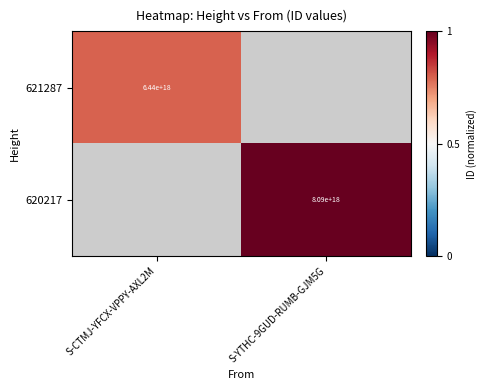

What is the minimum value shown in the chart?

0.8